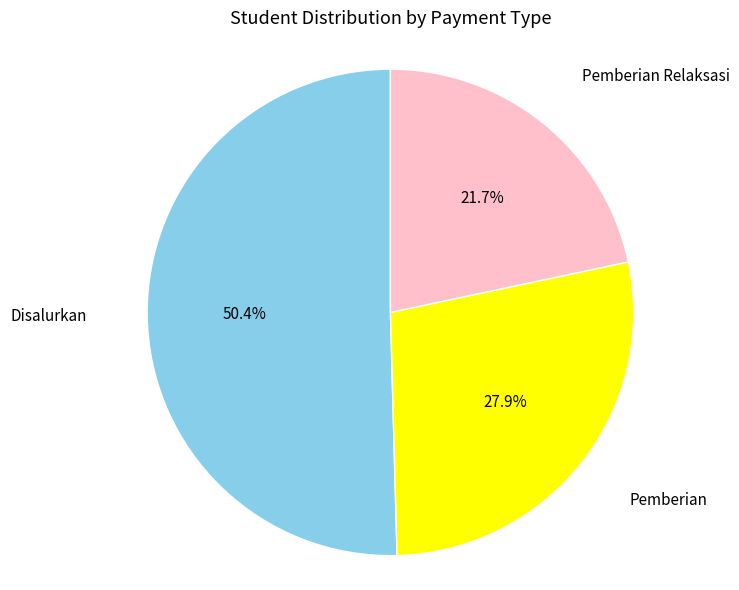

Which slice is the smallest?

Pemberian Relaksasi